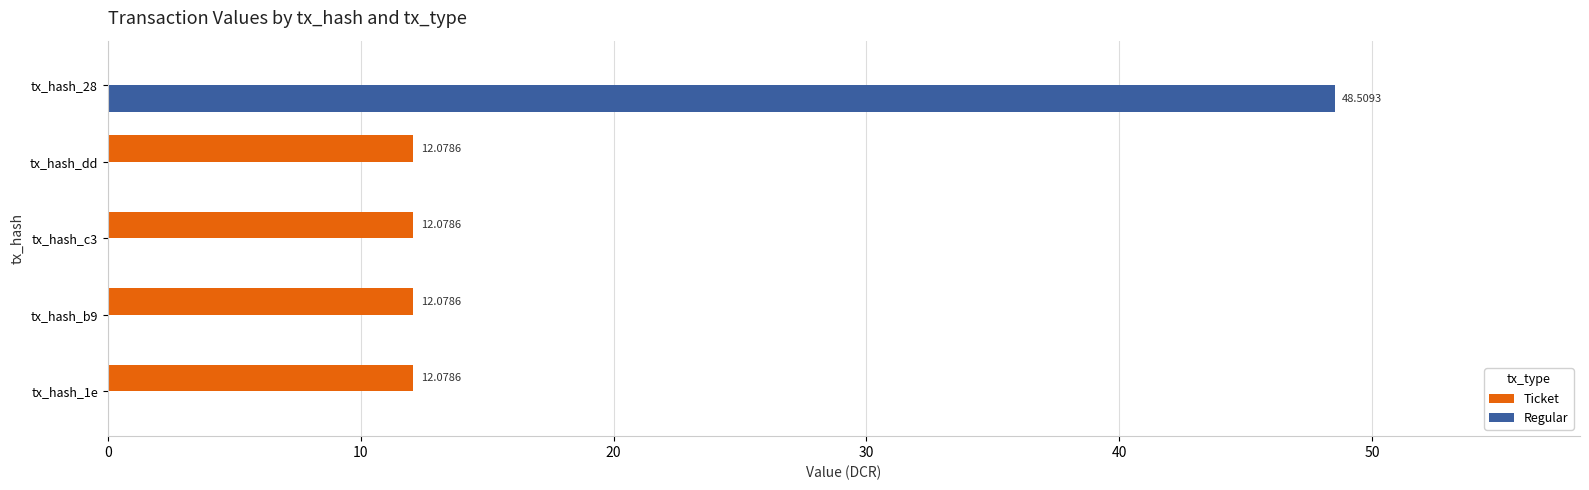

Which series has the largest total across all categories?

Regular